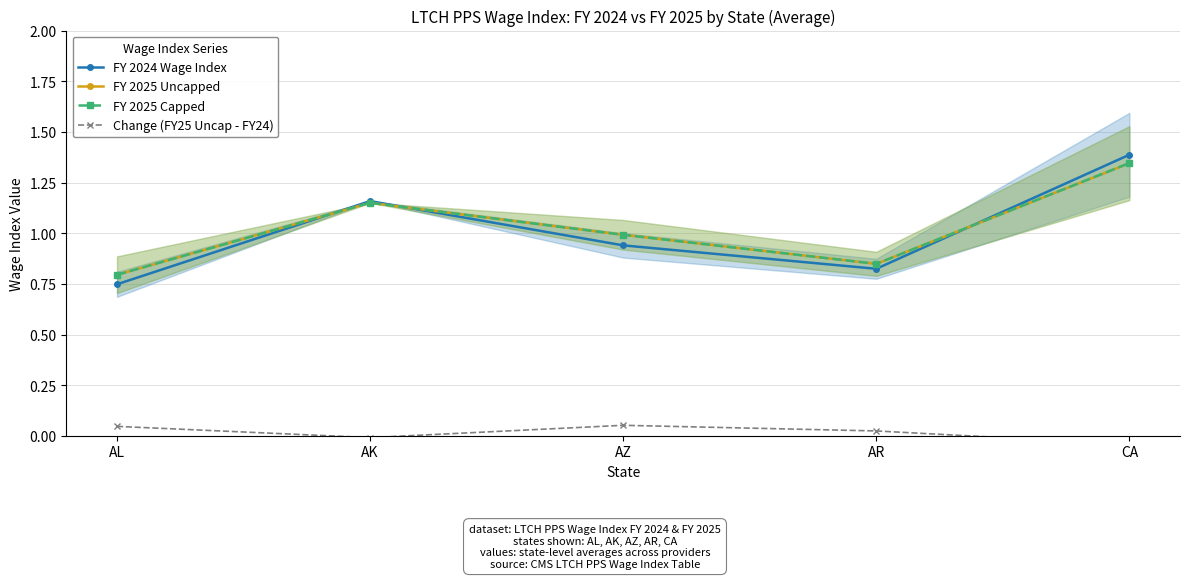

What is the value of the FY 2024 Wage Index point at the 4th from the left?

0.8